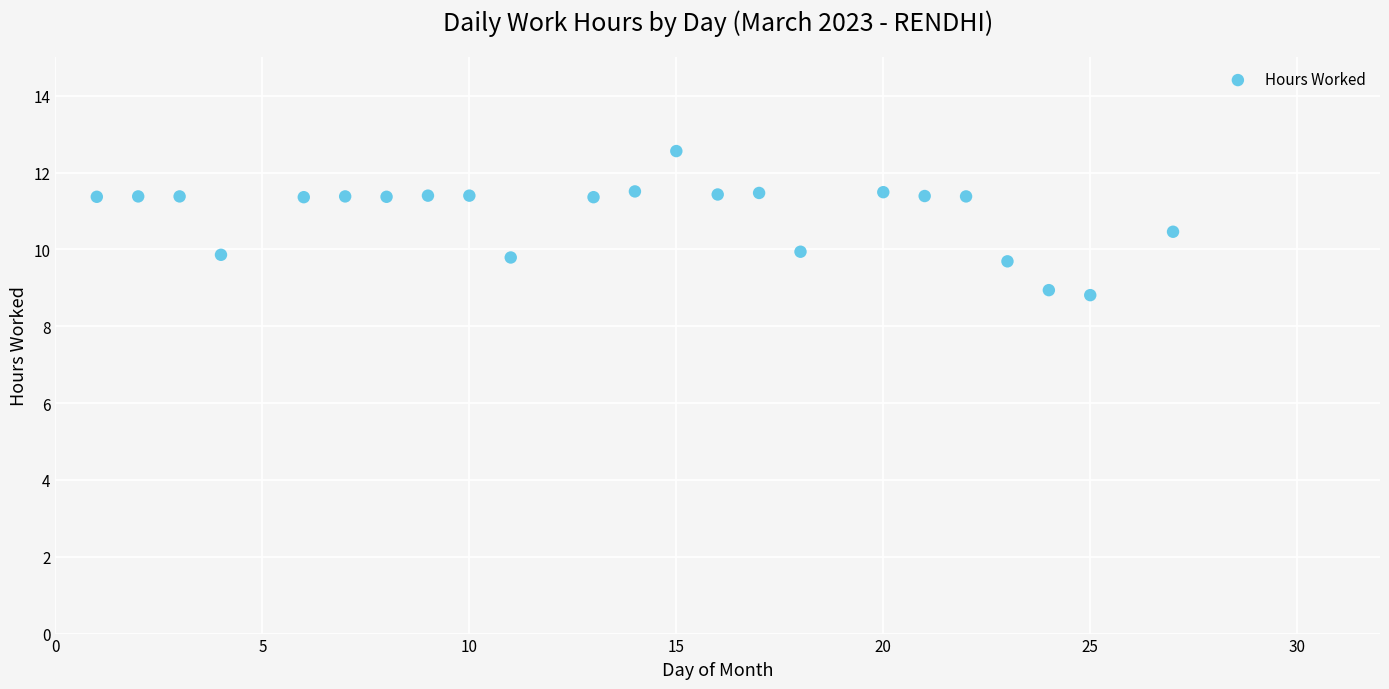

What is the range of X values (max minus min)?

26.0